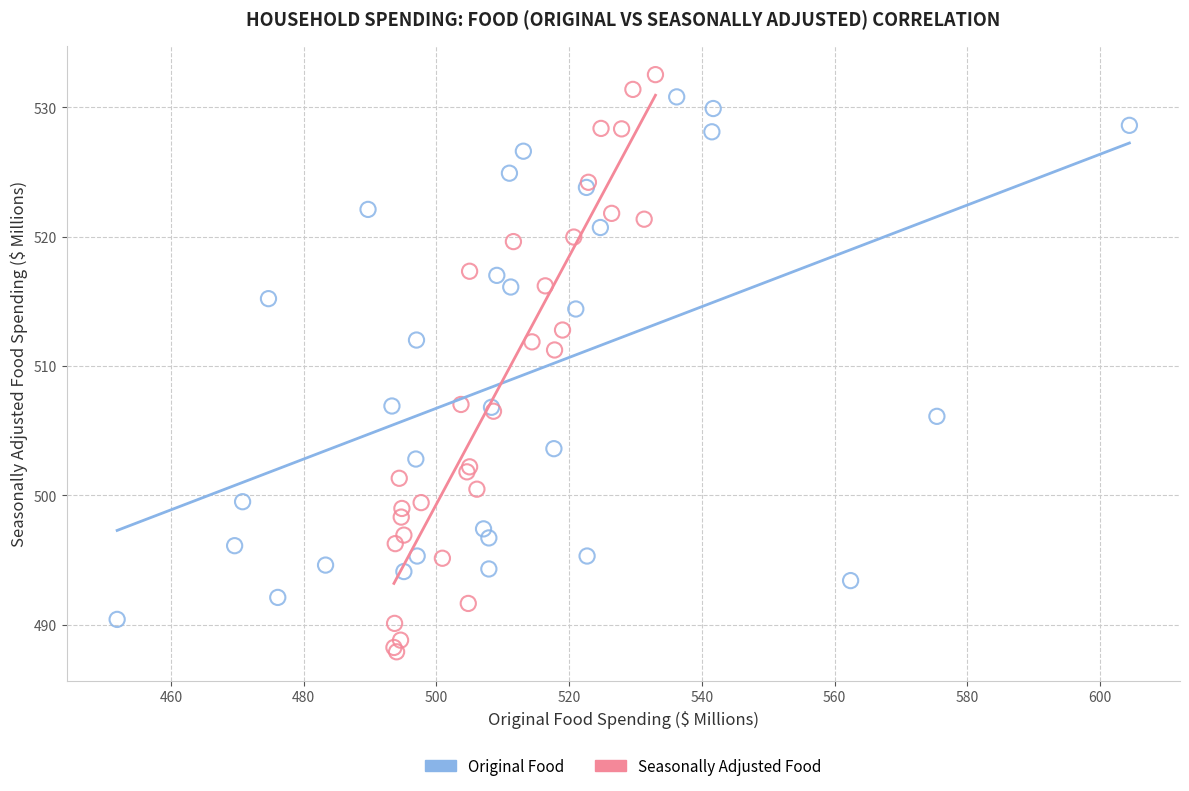

Which series has the largest Y range (max minus min)?

Seasonally Adjusted Food